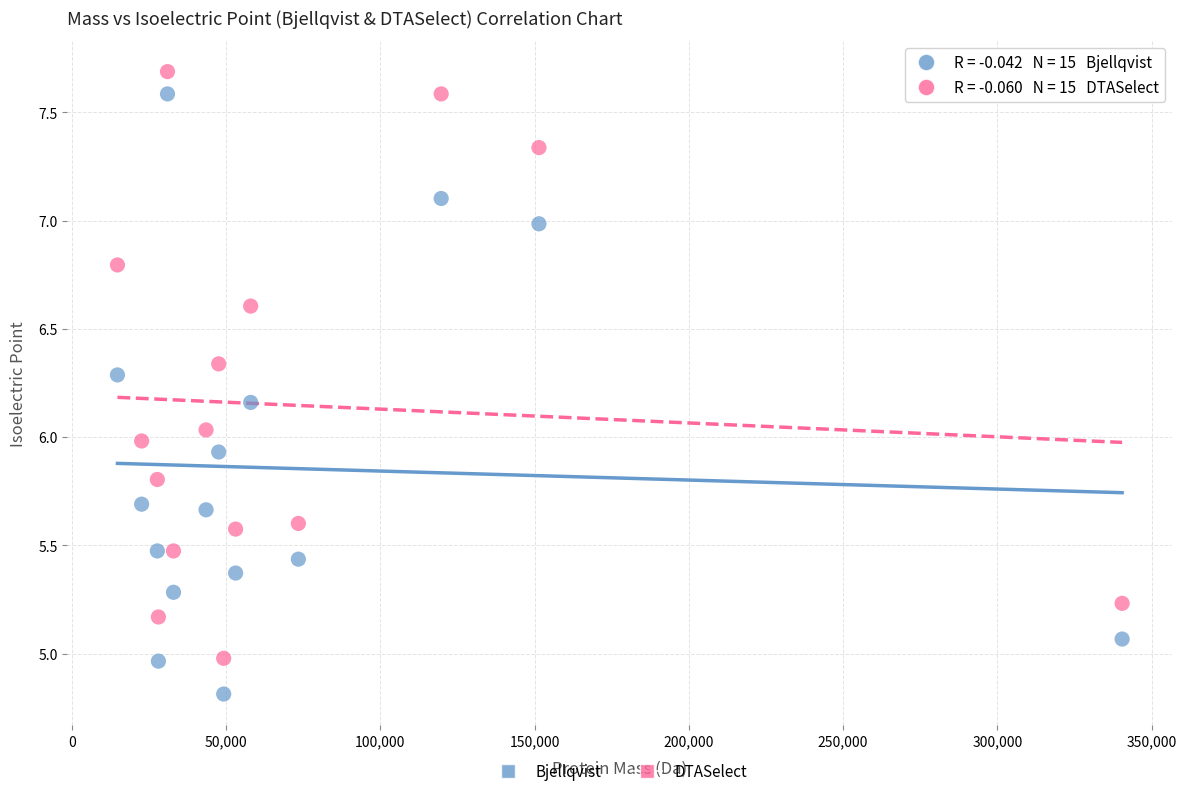

What is the X range (max minus min) for the scatter plot?

325648.0